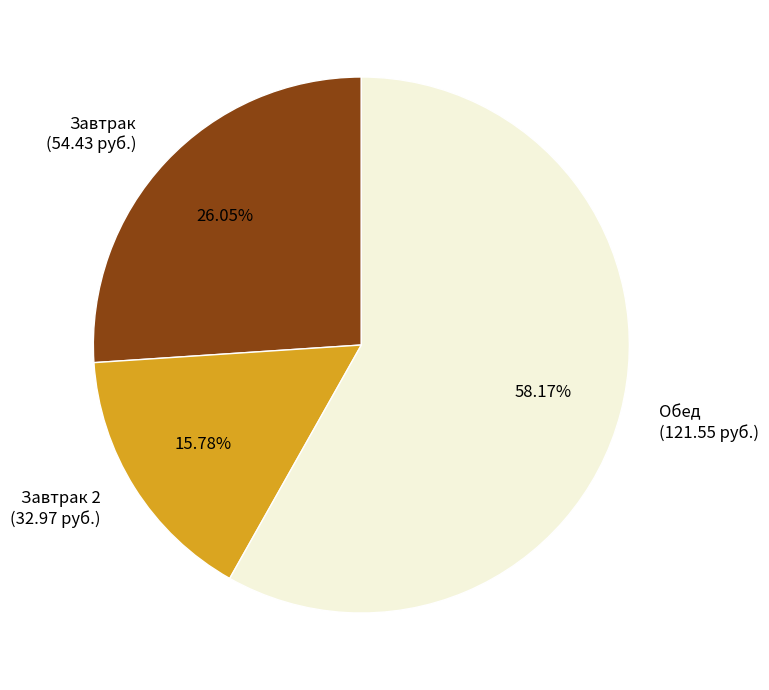

What is the ratio of the value at Завтрак (54.43 руб.) to the value at Завтрак 2 (32.97 руб.)?

1.7